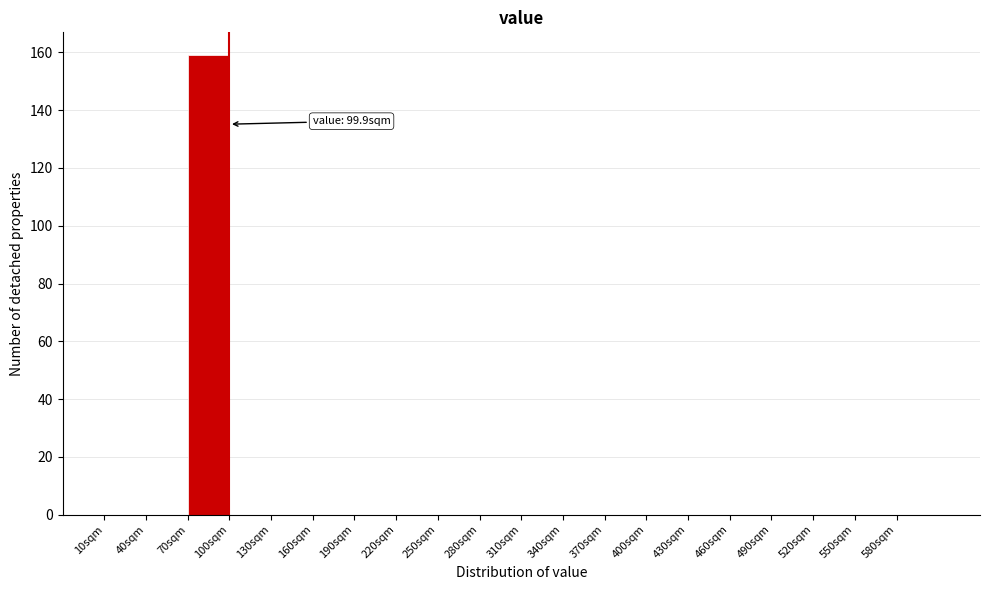

Which range on the x-axis has the tallest bar?

70 to 100